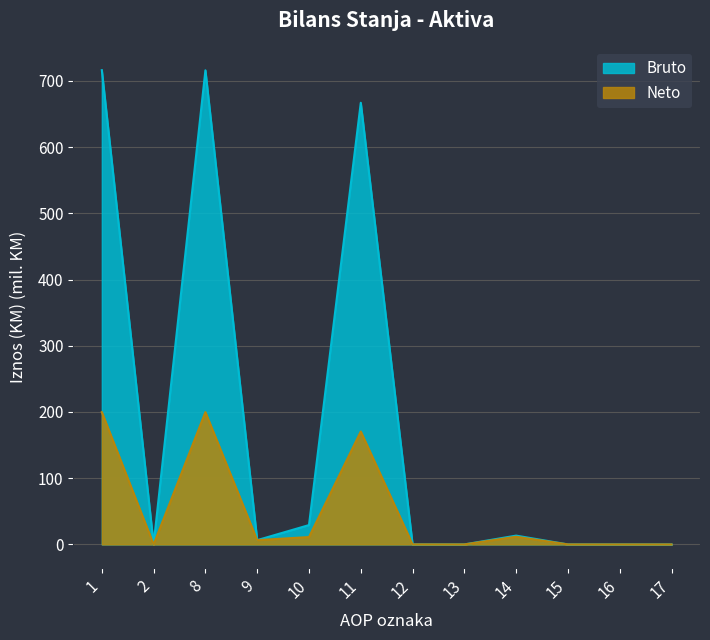

What is the average value of the Bruto series?

179.0